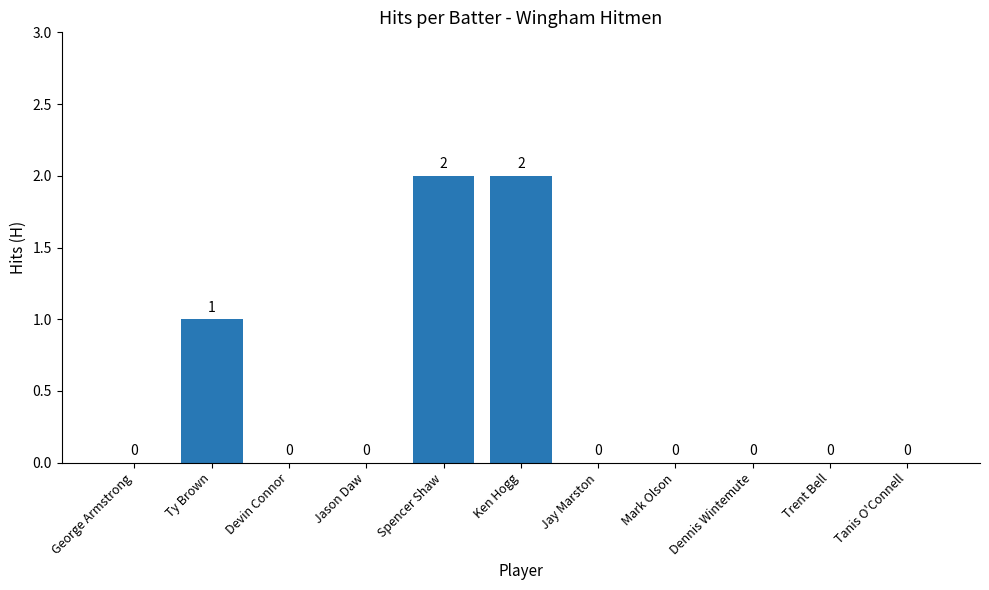

How many data points does each series have?

11